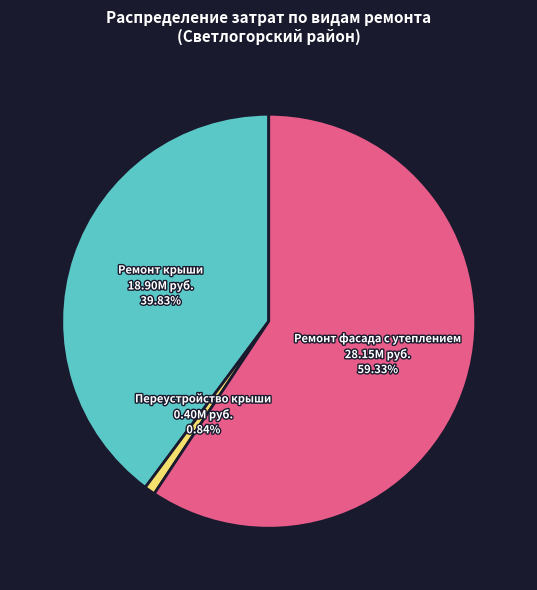

How many segments does this pie chart have?

3